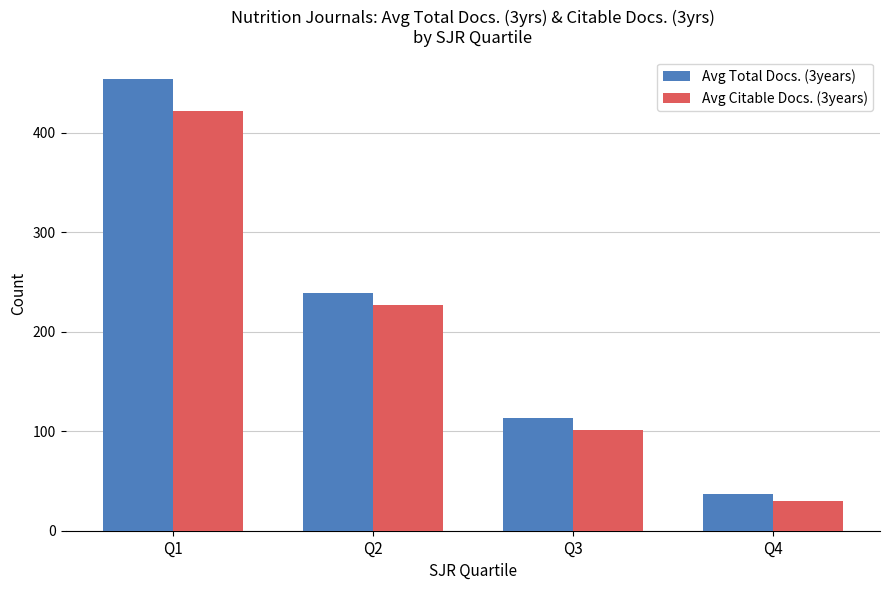

Are the bars grouped side by side (vs. stacked)?

Yes